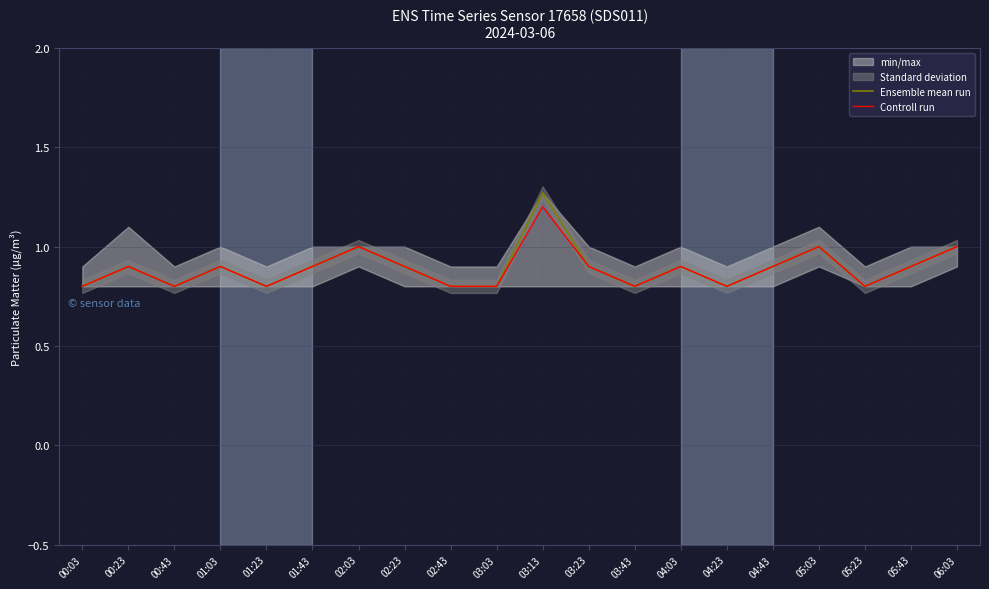

Which series has the widest spread of values?

Ensemble mean run